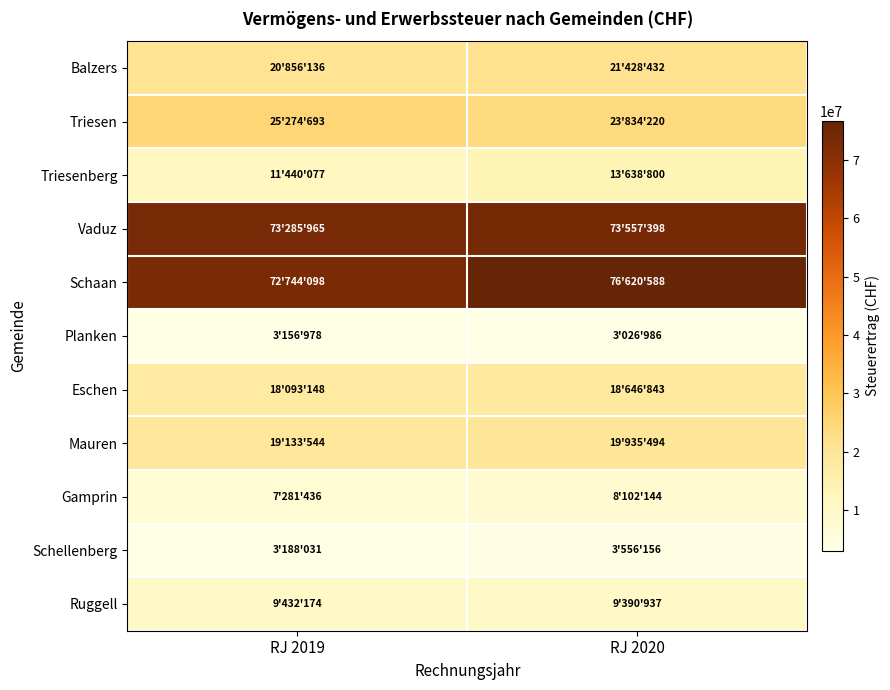

Reading left to right, transcribe all the data shown in this chart.

Balzers: RJ 2019=20856136	RJ 2020=21428432
Triesen: RJ 2019=25274693	RJ 2020=23834220
Triesenberg: RJ 2019=11440077	RJ 2020=13638800
Vaduz: RJ 2019=73285965	RJ 2020=73557398
Schaan: RJ 2019=72744098	RJ 2020=76620588
Planken: RJ 2019=3156978	RJ 2020=3026986
Eschen: RJ 2019=18093148	RJ 2020=18646843
Mauren: RJ 2019=19133544	RJ 2020=19935494
Gamprin: RJ 2019=7281436	RJ 2020=8102144
Schellenberg: RJ 2019=3188031	RJ 2020=3556156
Ruggell: RJ 2019=9432174	RJ 2020=9390937